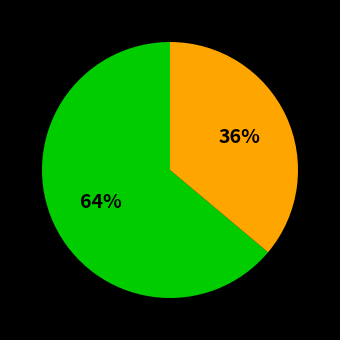

To the nearest percent, what is the average slice percentage?

50%